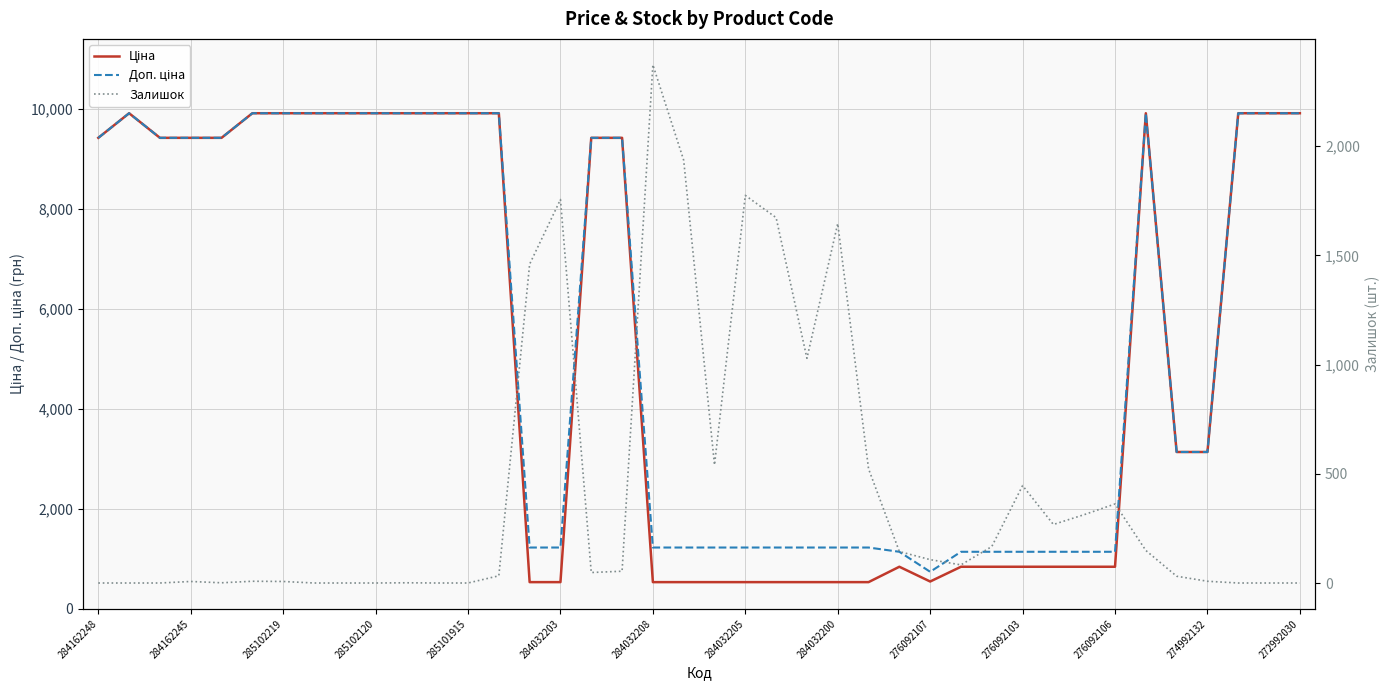

At how many categories does at least one series exceed 5663?

20